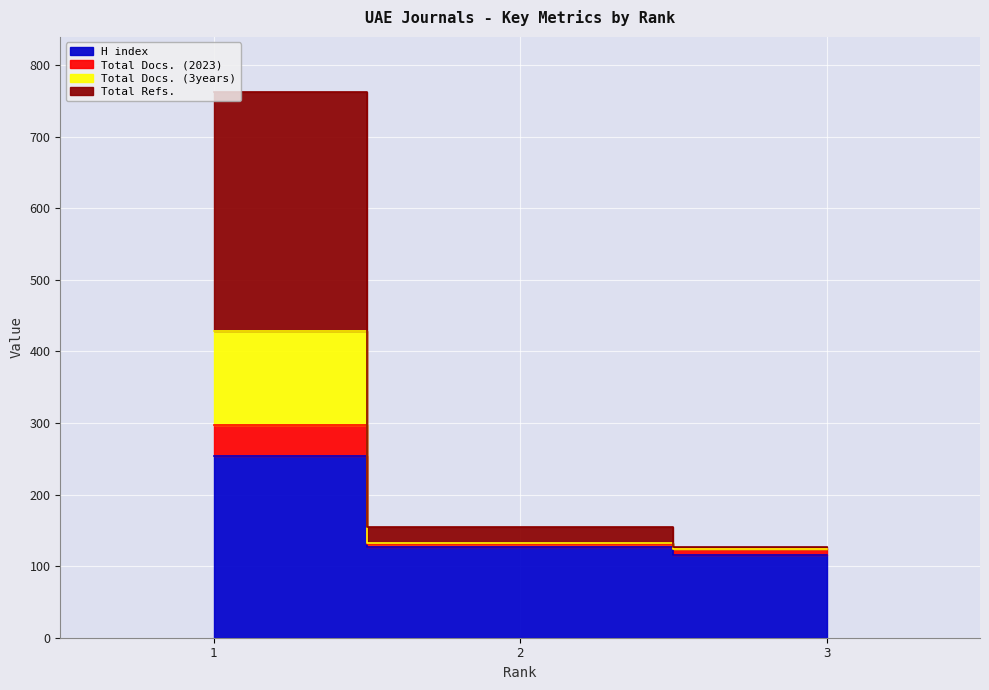

What value does the H index series have at 3, to the nearest 50?

100